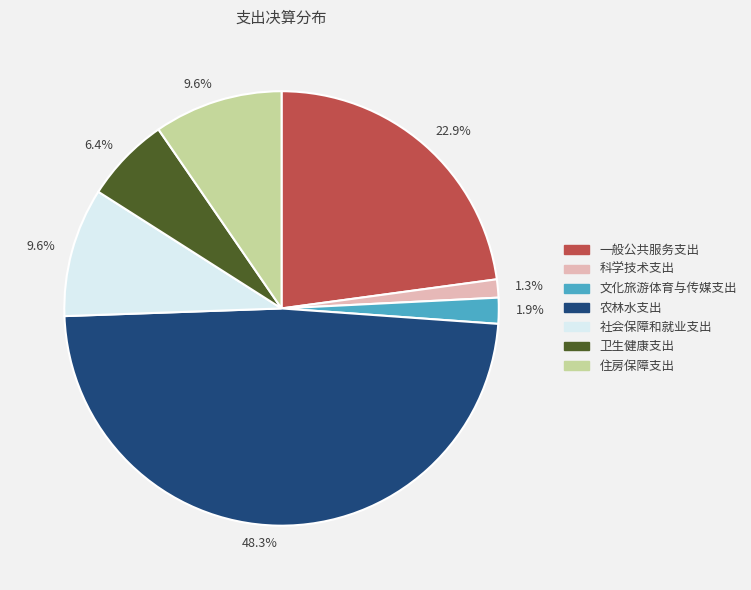

Is there a majority slice in this chart?

No